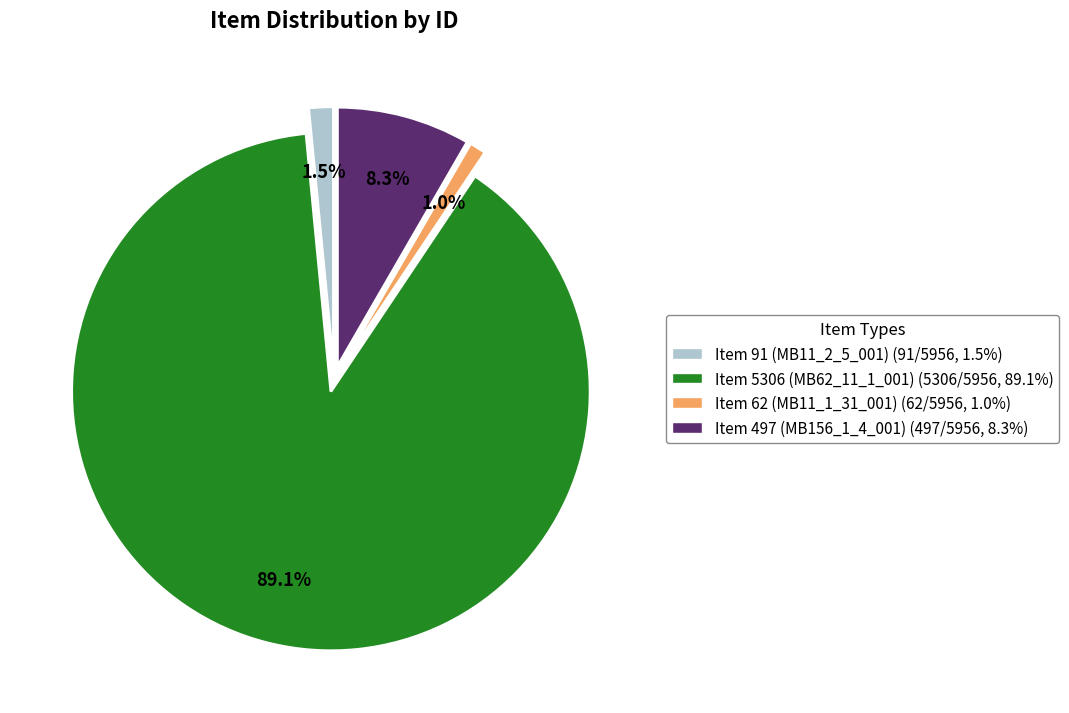

How many slices are in this pie chart?

4